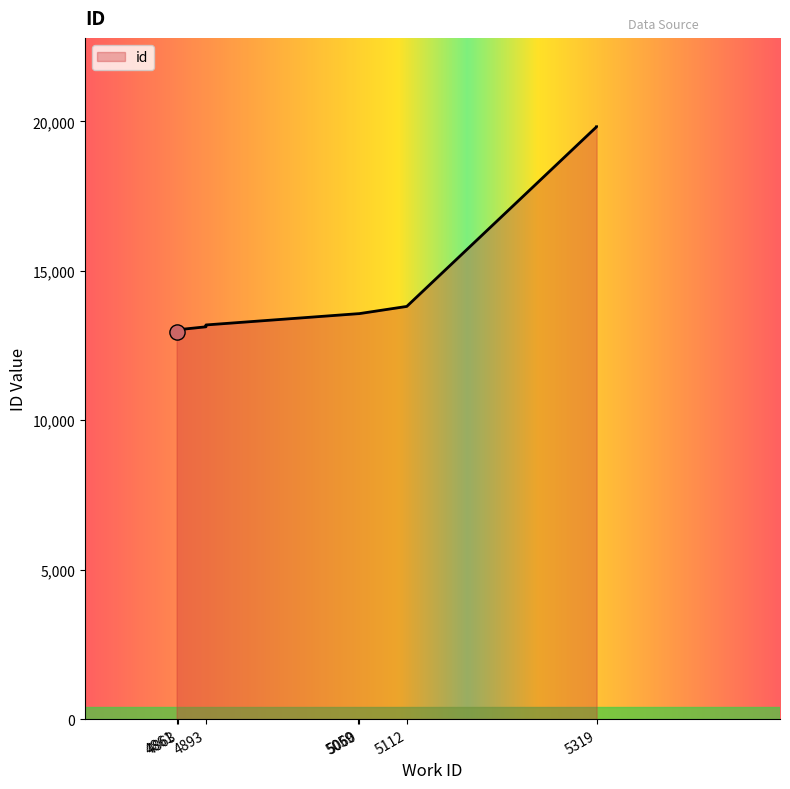

Approximately how many times larger is the value at 5319 compared to 4861?

1.5